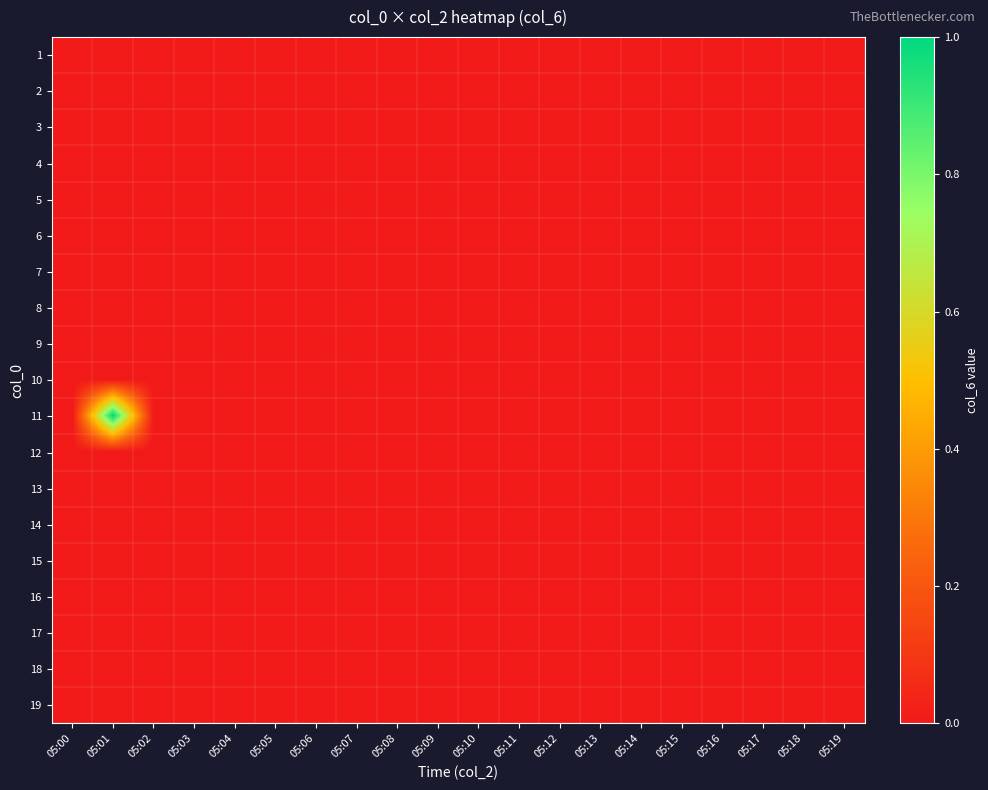

Reading right to left, transcribe all the data shown in this chart.

1: 05:19=0	05:18=0	05:17=0	05:16=0	05:15=0	05:14=0	05:13=0	05:12=0	05:11=0	05:10=0	05:09=0	05:08=0	05:07=0	05:06=0	05:05=0	05:04=0	05:03=0	05:02=0	05:01=0	05:00=0
2: 05:19=0	05:18=0	05:17=0	05:16=0	05:15=0	05:14=0	05:13=0	05:12=0	05:11=0	05:10=0	05:09=0	05:08=0	05:07=0	05:06=0	05:05=0	05:04=0	05:03=0	05:02=0	05:01=0	05:00=0
3: 05:19=0	05:18=0	05:17=0	05:16=0	05:15=0	05:14=0	05:13=0	05:12=0	05:11=0	05:10=0	05:09=0	05:08=0	05:07=0	05:06=0	05:05=0	05:04=0	05:03=0	05:02=0	05:01=0	05:00=0
4: 05:19=0	05:18=0	05:17=0	05:16=0	05:15=0	05:14=0	05:13=0	05:12=0	05:11=0	05:10=0	05:09=0	05:08=0	05:07=0	05:06=0	05:05=0	05:04=0	05:03=0	05:02=0	05:01=0	05:00=0
5: 05:19=0	05:18=0	05:17=0	05:16=0	05:15=0	05:14=0	05:13=0	05:12=0	05:11=0	05:10=0	05:09=0	05:08=0	05:07=0	05:06=0	05:05=0	05:04=0	05:03=0	05:02=0	05:01=0	05:00=0
6: 05:19=0	05:18=0	05:17=0	05:16=0	05:15=0	05:14=0	05:13=0	05:12=0	05:11=0	05:10=0	05:09=0	05:08=0	05:07=0	05:06=0	05:05=0	05:04=0	05:03=0	05:02=0	05:01=0	05:00=0
7: 05:19=0	05:18=0	05:17=0	05:16=0	05:15=0	05:14=0	05:13=0	05:12=0	05:11=0	05:10=0	05:09=0	05:08=0	05:07=0	05:06=0	05:05=0	05:04=0	05:03=0	05:02=0	05:01=0	05:00=0
8: 05:19=0	05:18=0	05:17=0	05:16=0	05:15=0	05:14=0	05:13=0	05:12=0	05:11=0	05:10=0	05:09=0	05:08=0	05:07=0	05:06=0	05:05=0	05:04=0	05:03=0	05:02=0	05:01=0	05:00=0
9: 05:19=0	05:18=0	05:17=0	05:16=0	05:15=0	05:14=0	05:13=0	05:12=0	05:11=0	05:10=0	05:09=0	05:08=0	05:07=0	05:06=0	05:05=0	05:04=0	05:03=0	05:02=0	05:01=0	05:00=0
10: 05:19=0	05:18=0	05:17=0	05:16=0	05:15=0	05:14=0	05:13=0	05:12=0	05:11=0	05:10=0	05:09=0	05:08=0	05:07=0	05:06=0	05:05=0	05:04=0	05:03=0	05:02=0	05:01=0	05:00=0
11: 05:19=0	05:18=0	05:17=0	05:16=0	05:15=0	05:14=0	05:13=0	05:12=0	05:11=0	05:10=0	05:09=0	05:08=0	05:07=0	05:06=0	05:05=0	05:04=0	05:03=0	05:02=0	05:01=1	05:00=0
12: 05:19=0	05:18=0	05:17=0	05:16=0	05:15=0	05:14=0	05:13=0	05:12=0	05:11=0	05:10=0	05:09=0	05:08=0	05:07=0	05:06=0	05:05=0	05:04=0	05:03=0	05:02=0	05:01=0	05:00=0
13: 05:19=0	05:18=0	05:17=0	05:16=0	05:15=0	05:14=0	05:13=0	05:12=0	05:11=0	05:10=0	05:09=0	05:08=0	05:07=0	05:06=0	05:05=0	05:04=0	05:03=0	05:02=0	05:01=0	05:00=0
14: 05:19=0	05:18=0	05:17=0	05:16=0	05:15=0	05:14=0	05:13=0	05:12=0	05:11=0	05:10=0	05:09=0	05:08=0	05:07=0	05:06=0	05:05=0	05:04=0	05:03=0	05:02=0	05:01=0	05:00=0
15: 05:19=0	05:18=0	05:17=0	05:16=0	05:15=0	05:14=0	05:13=0	05:12=0	05:11=0	05:10=0	05:09=0	05:08=0	05:07=0	05:06=0	05:05=0	05:04=0	05:03=0	05:02=0	05:01=0	05:00=0
16: 05:19=0	05:18=0	05:17=0	05:16=0	05:15=0	05:14=0	05:13=0	05:12=0	05:11=0	05:10=0	05:09=0	05:08=0	05:07=0	05:06=0	05:05=0	05:04=0	05:03=0	05:02=0	05:01=0	05:00=0
17: 05:19=0	05:18=0	05:17=0	05:16=0	05:15=0	05:14=0	05:13=0	05:12=0	05:11=0	05:10=0	05:09=0	05:08=0	05:07=0	05:06=0	05:05=0	05:04=0	05:03=0	05:02=0	05:01=0	05:00=0
18: 05:19=0	05:18=0	05:17=0	05:16=0	05:15=0	05:14=0	05:13=0	05:12=0	05:11=0	05:10=0	05:09=0	05:08=0	05:07=0	05:06=0	05:05=0	05:04=0	05:03=0	05:02=0	05:01=0	05:00=0
19: 05:19=0	05:18=0	05:17=0	05:16=0	05:15=0	05:14=0	05:13=0	05:12=0	05:11=0	05:10=0	05:09=0	05:08=0	05:07=0	05:06=0	05:05=0	05:04=0	05:03=0	05:02=0	05:01=0	05:00=0